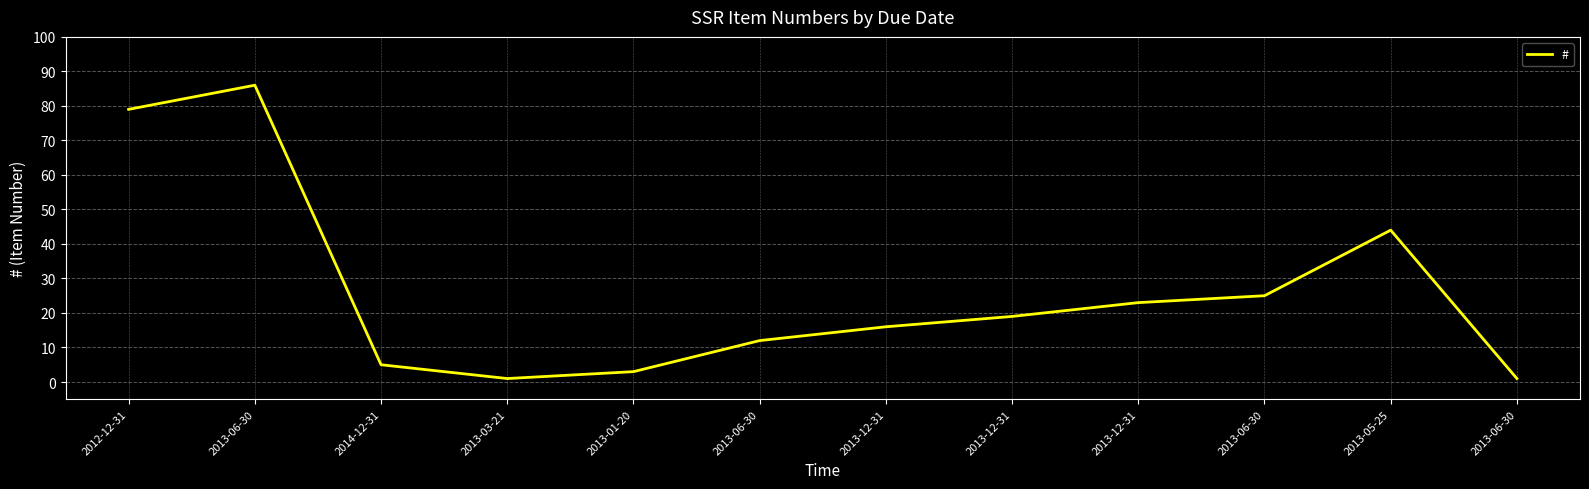

Does the chart display data point markers on the line(s)?

No